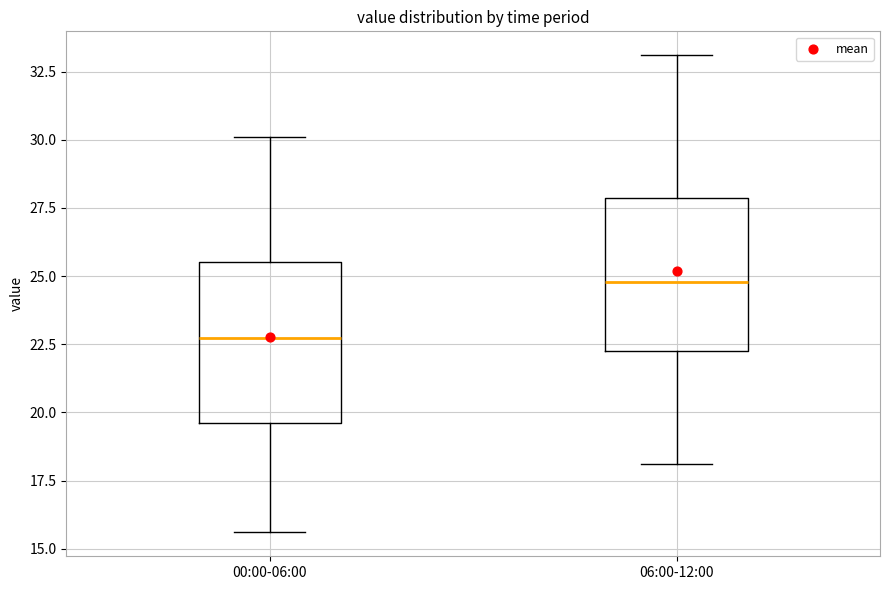

Which box has the highest median line?

06:00-12:00